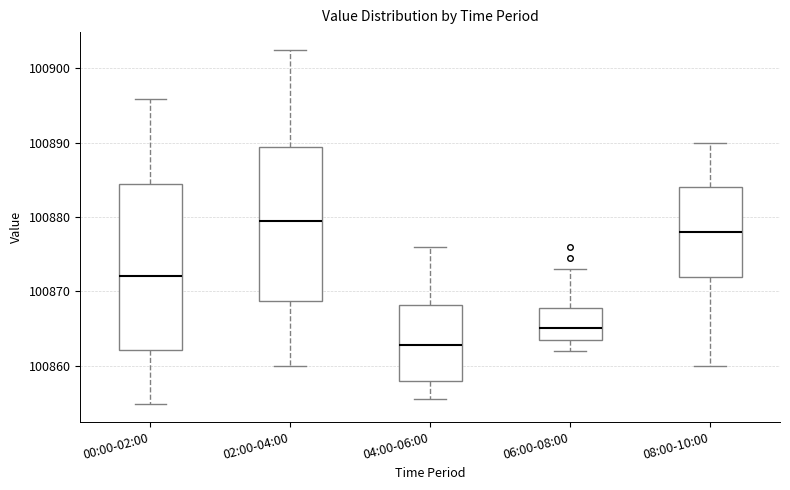

Which box's median line is the highest?

02:00-04:00